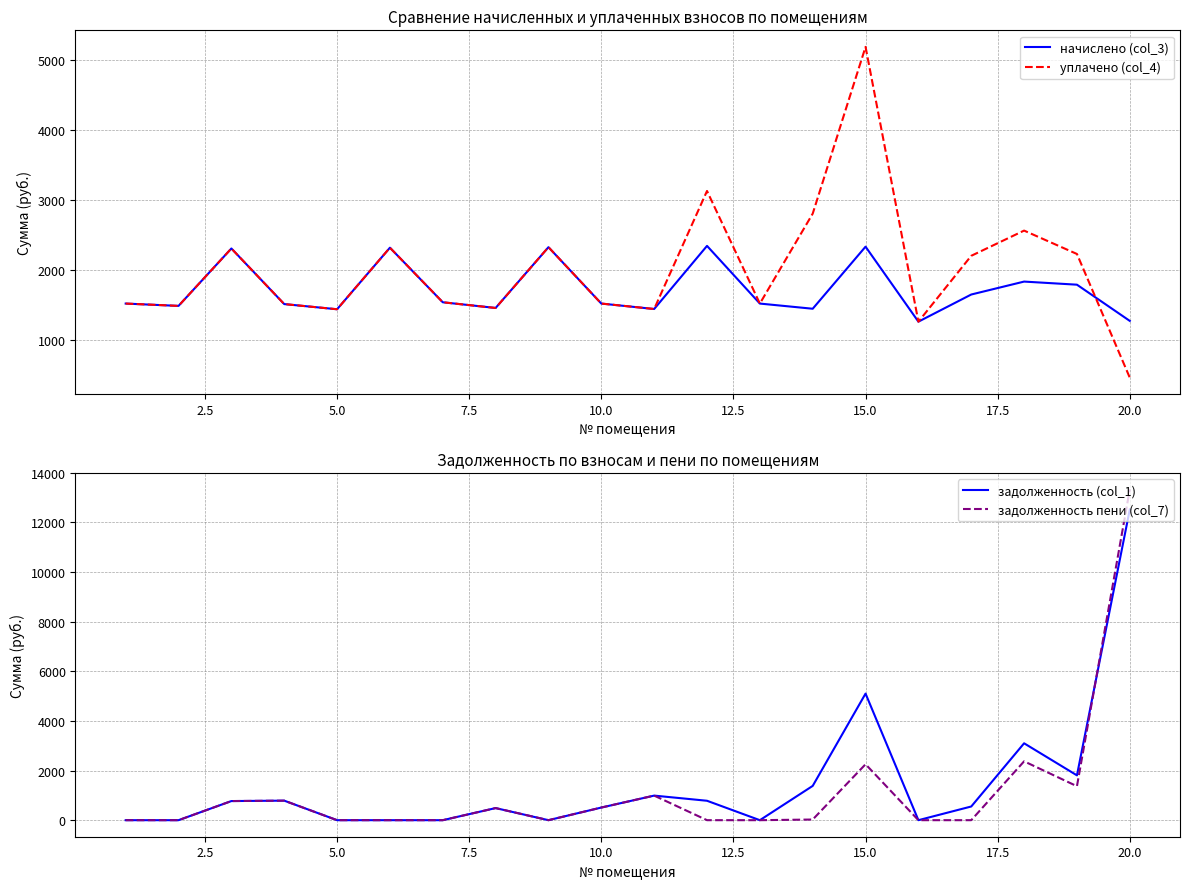

What is the difference between the maximum and minimum values in the уплачено (col_4) series?

4715.4